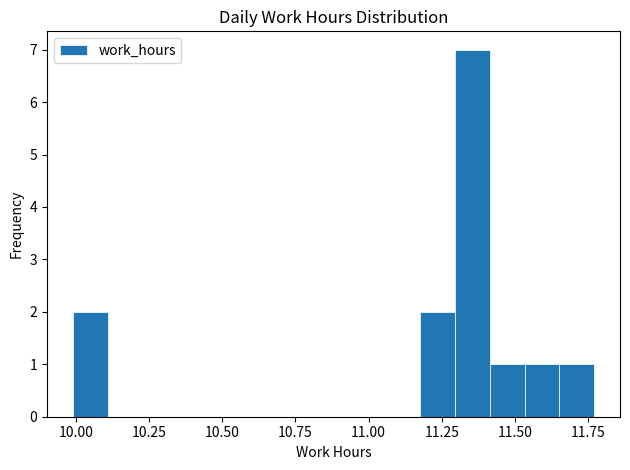

Read against the x-axis, roughly where is the centre of the tallest bar?

11.35